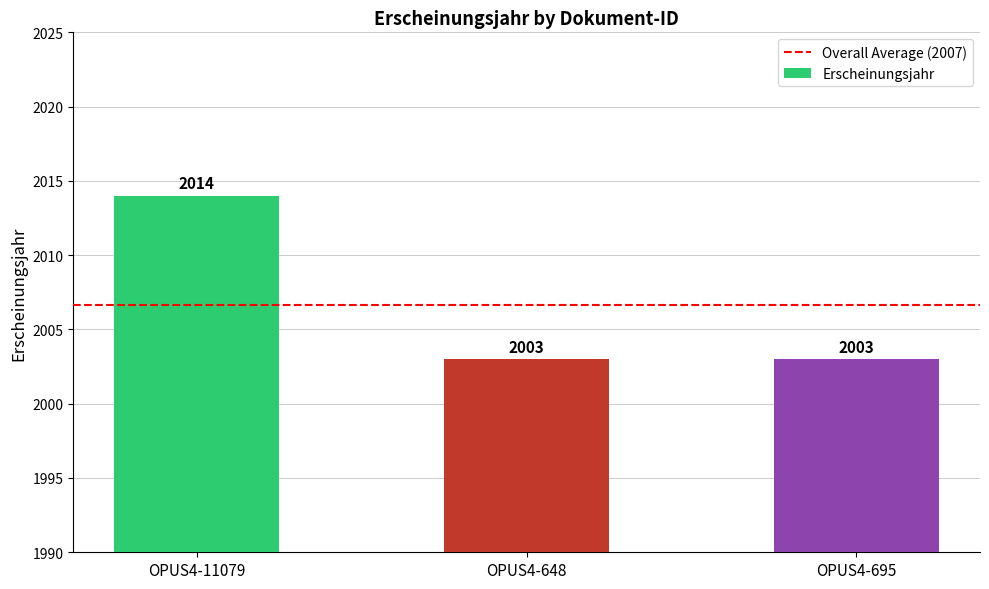

Are the bars horizontal?

No